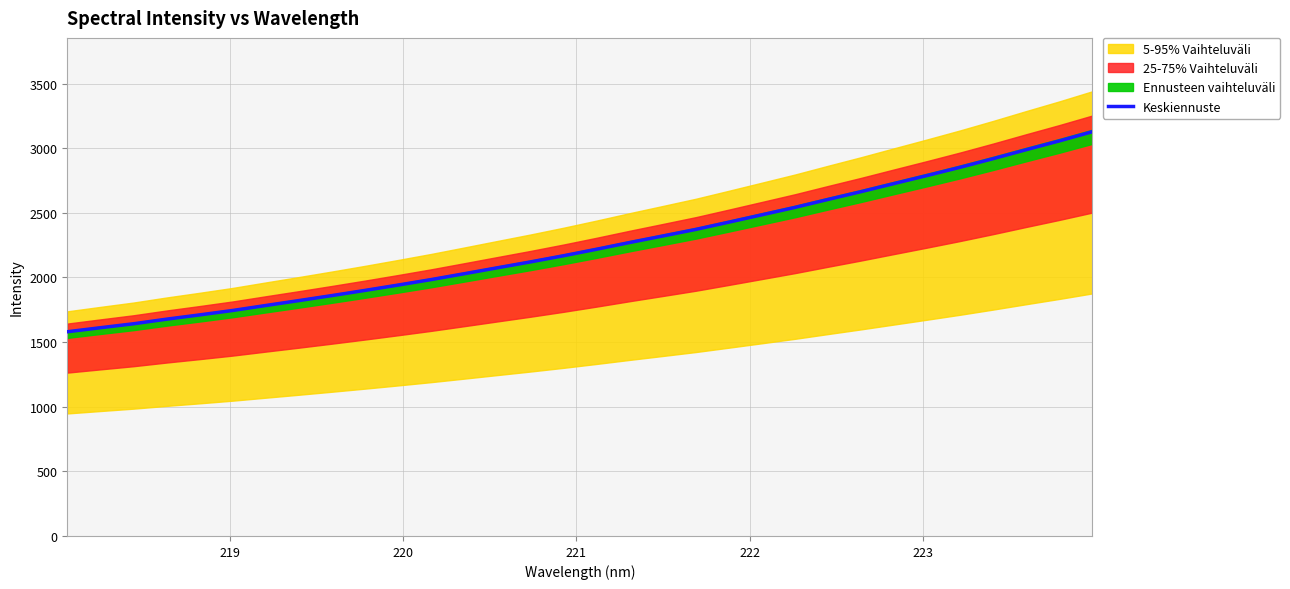

What is the minimum value for Keskiennuste?

1579.7